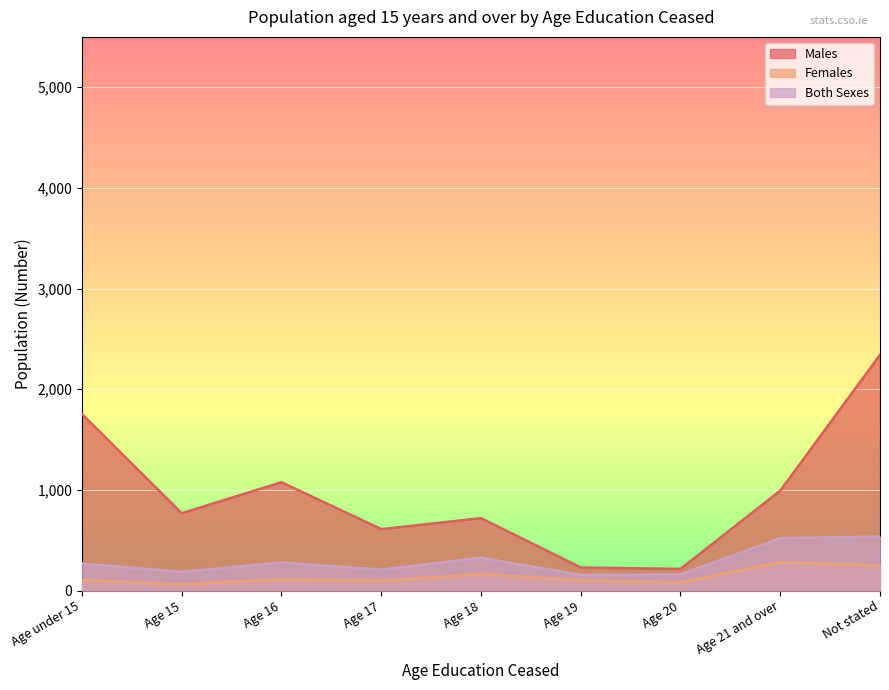

True or false: Females and Males intersect in this chart.

False